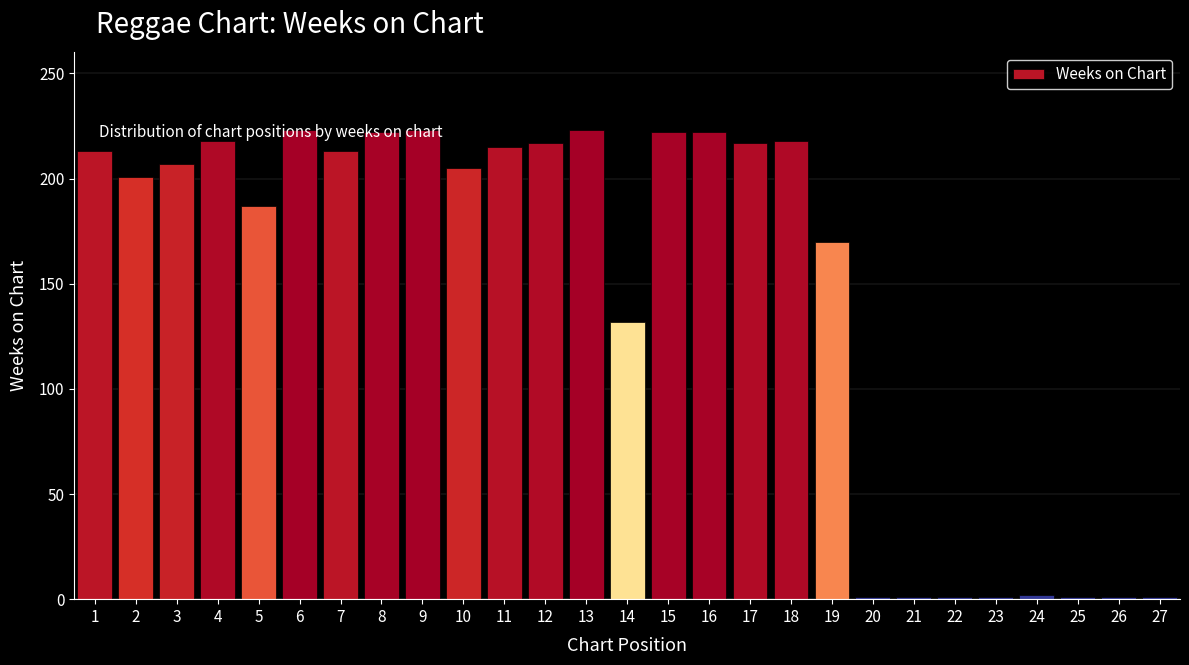

What is the difference between the maximum and minimum values?

222